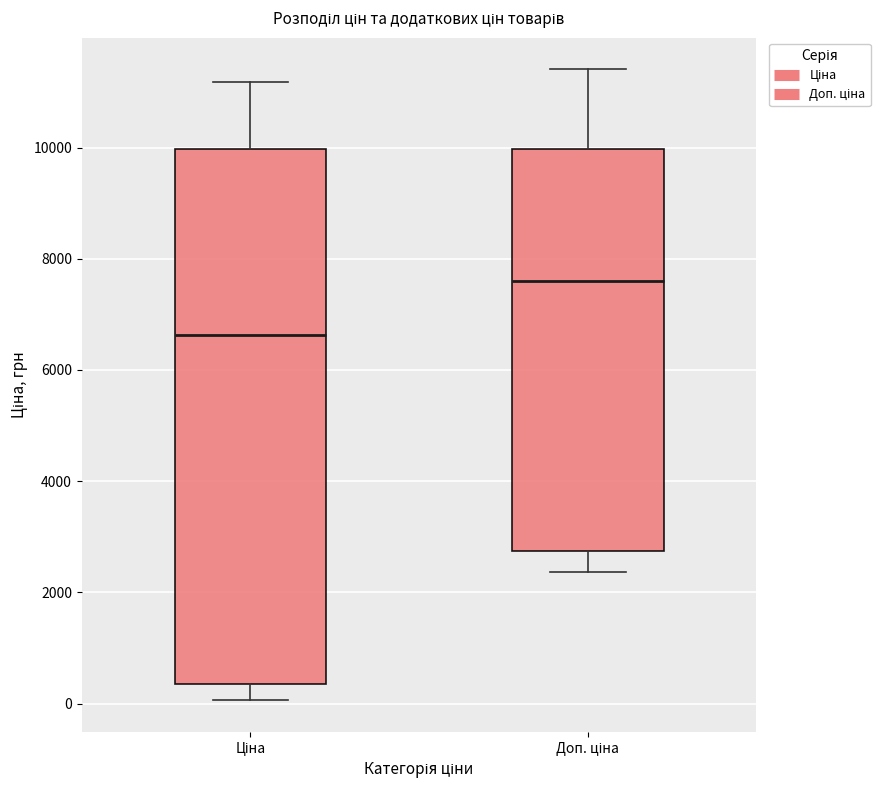

Comparing the boxes themselves (not the whiskers), which one is the tallest?

Ціна